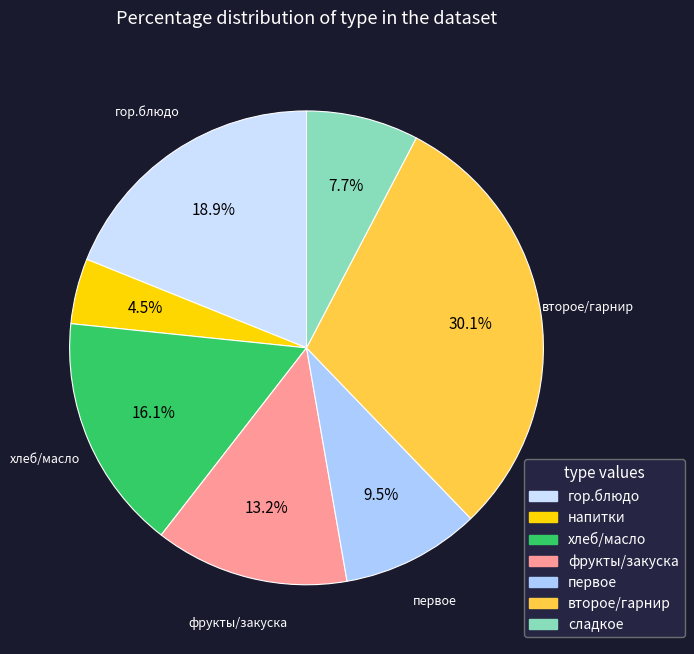

Count the number of slices in the pie.

7